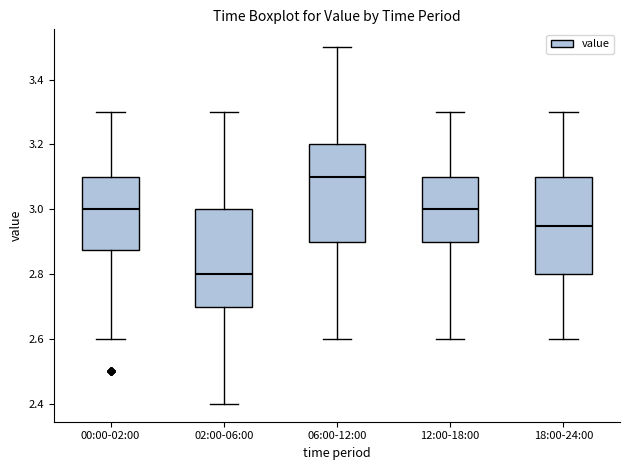

Reading left to right, read every box against the y-axis: the position of its median line, the range the box covers, and the ends of its whiskers. The values are not printed on the chart, so give them approximately, as read against the axis.

00:00-02:00: median 3.00, box 2.88 to 3.10, whiskers 2.60 to 3.30
02:00-06:00: median 2.80, box 2.70 to 3.00, whiskers 2.40 to 3.30
06:00-12:00: median 3.10, box 2.90 to 3.20, whiskers 2.60 to 3.50
12:00-18:00: median 3.00, box 2.90 to 3.10, whiskers 2.60 to 3.30
18:00-24:00: median 2.96, box 2.80 to 3.10, whiskers 2.60 to 3.30